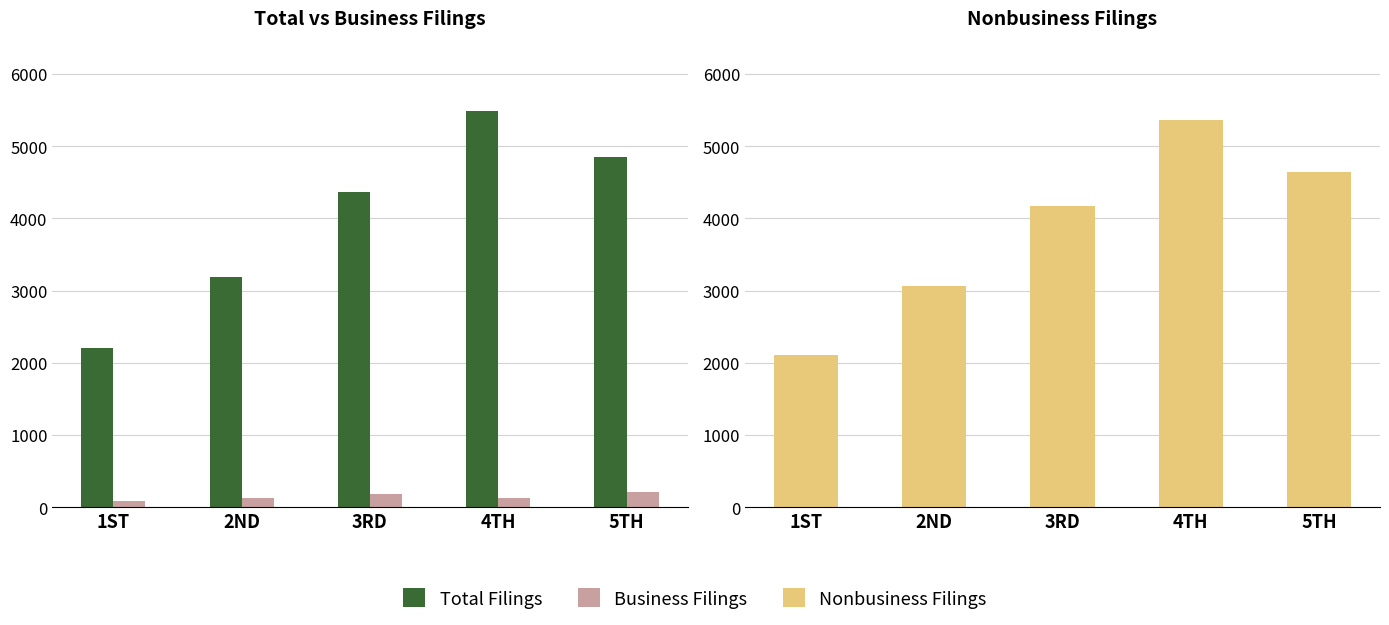

Reading right to left, transcribe all the data shown in this chart.

Total Filings: 5TH=4850	4TH=5490	3RD=4362	2ND=3193	1ST=2202
Business Filings: 5TH=206	4TH=127	3RD=187	2ND=127	1ST=92
Nonbusiness Filings: 5TH=4644	4TH=5363	3RD=4175	2ND=3066	1ST=2110